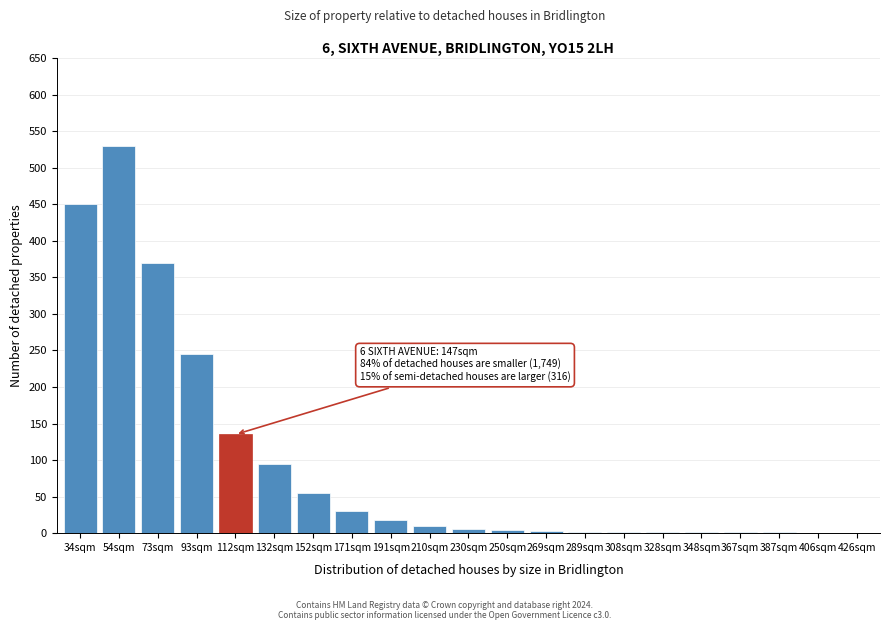

True or false: the data shows 95 at 132sqm.

True